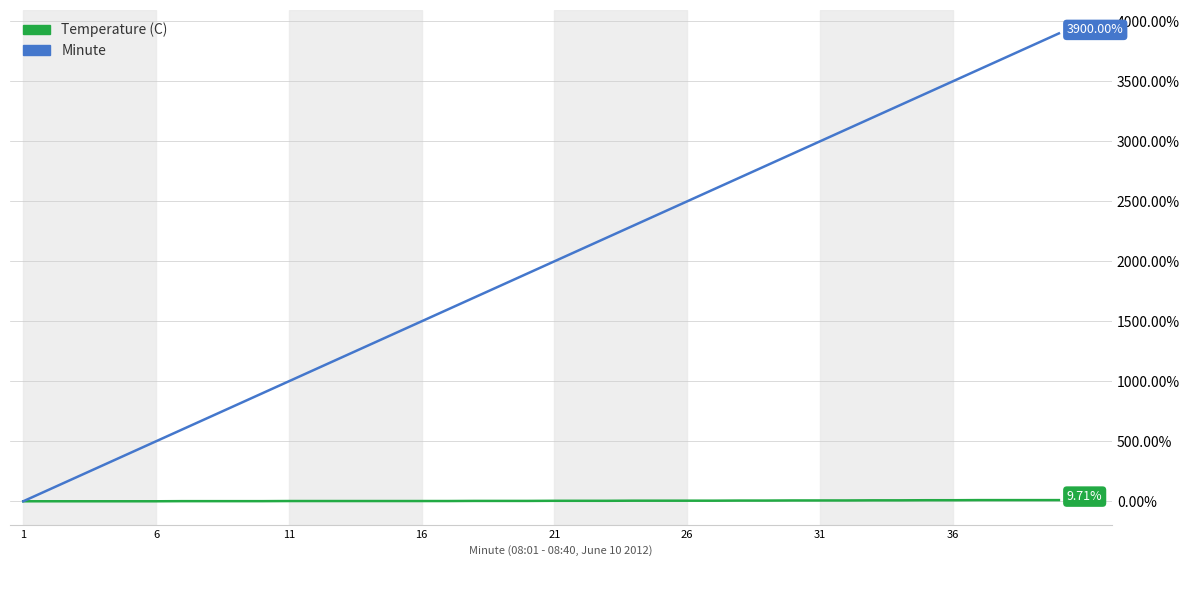

Which series has the largest total across all categories?

Minute